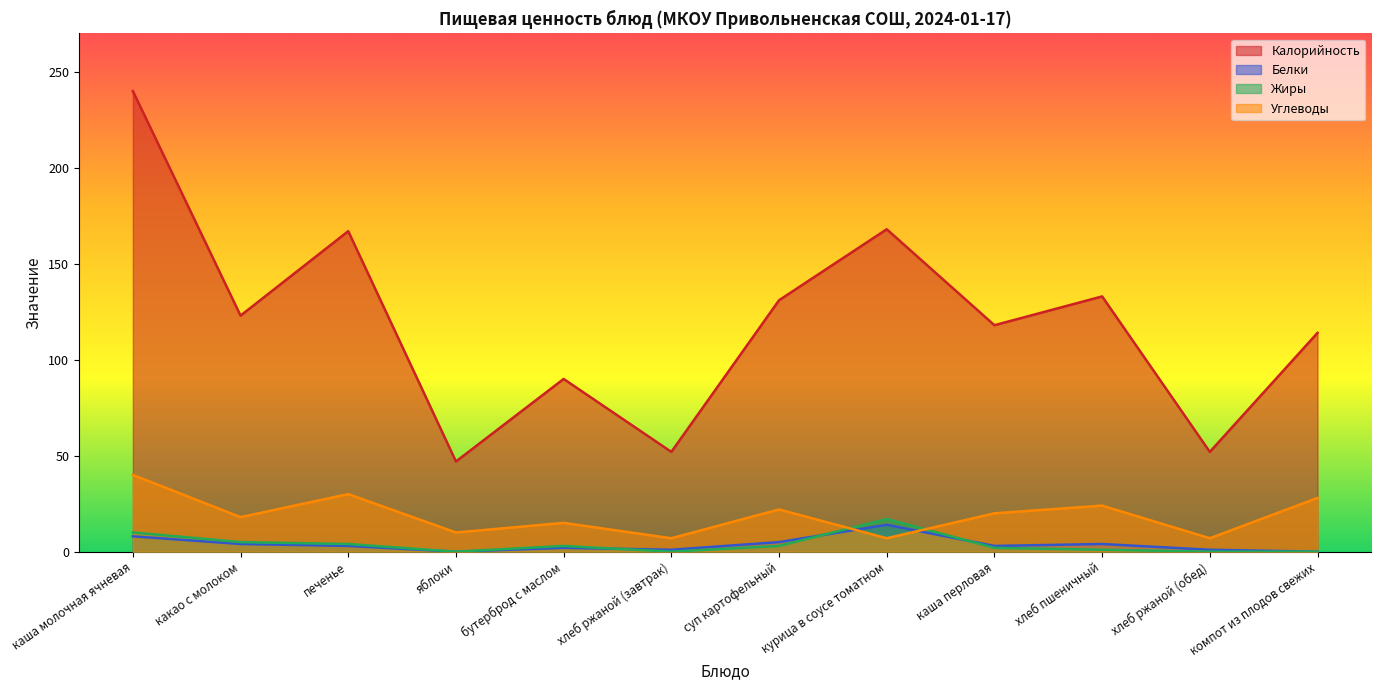

Which category has the highest value in the Углеводы series?

каша молочная ячневая